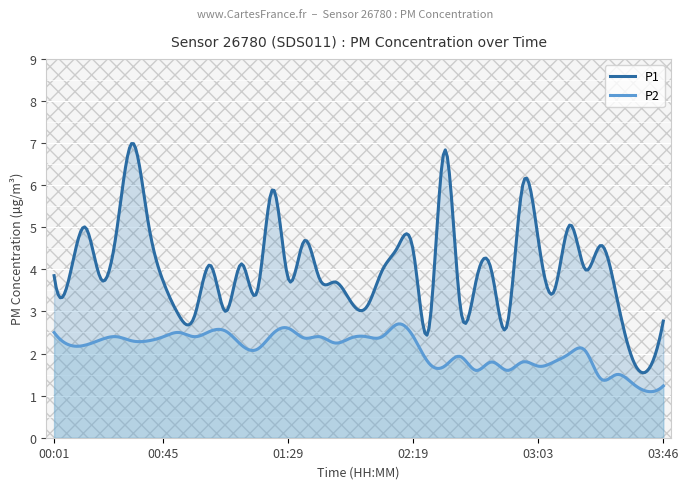

What is the minimum value shown in the chart?

1.1